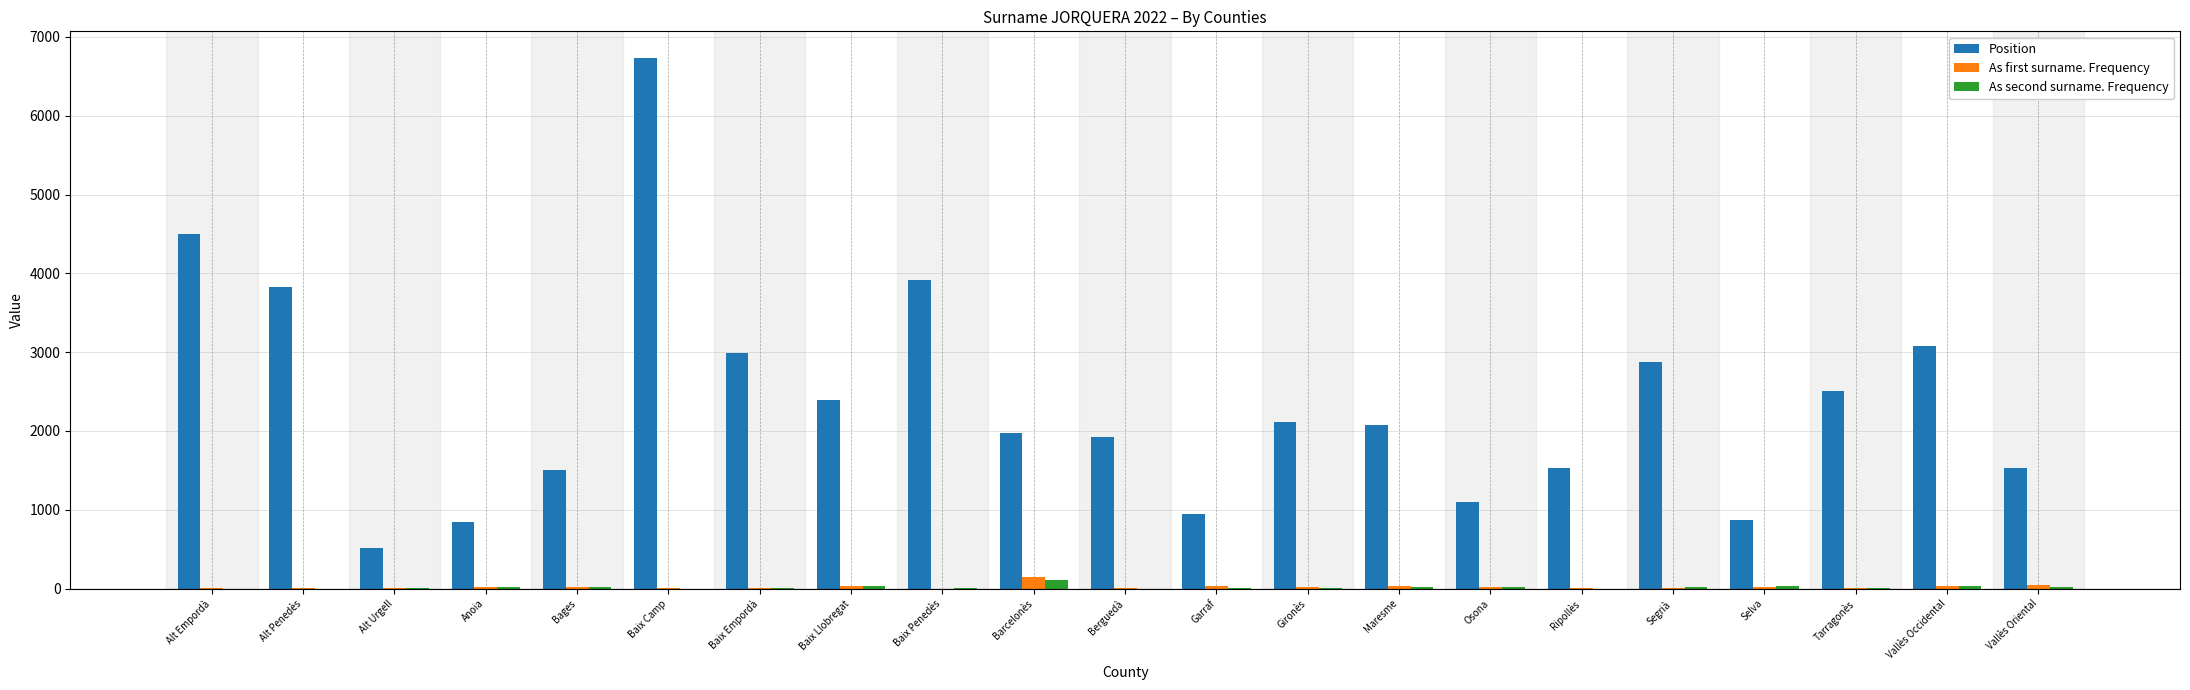

At which category is the sum across all series the highest?

Baix Camp